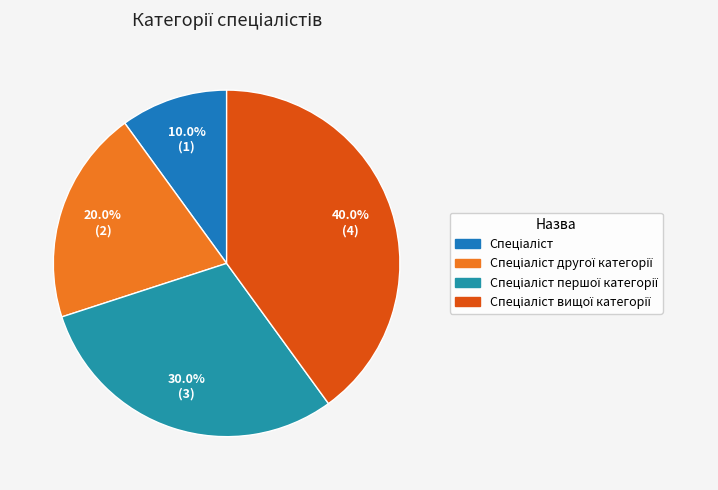

Rank the categories by value from lowest to highest.

Спеціаліст, Спеціаліст другої категорії, Спеціаліст першої категорії, Спеціаліст вищої категорії